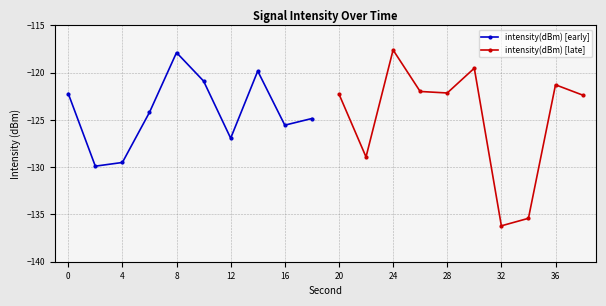

True or false: intensity(dBm) [early] has more than 2 points higher than both neighbors.

False